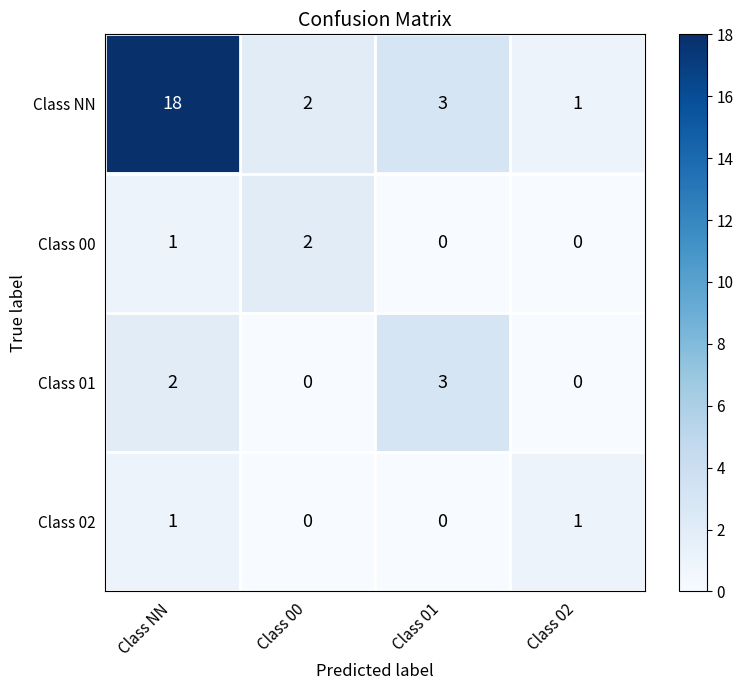

How many values in the Class 01 series are below 2?

2